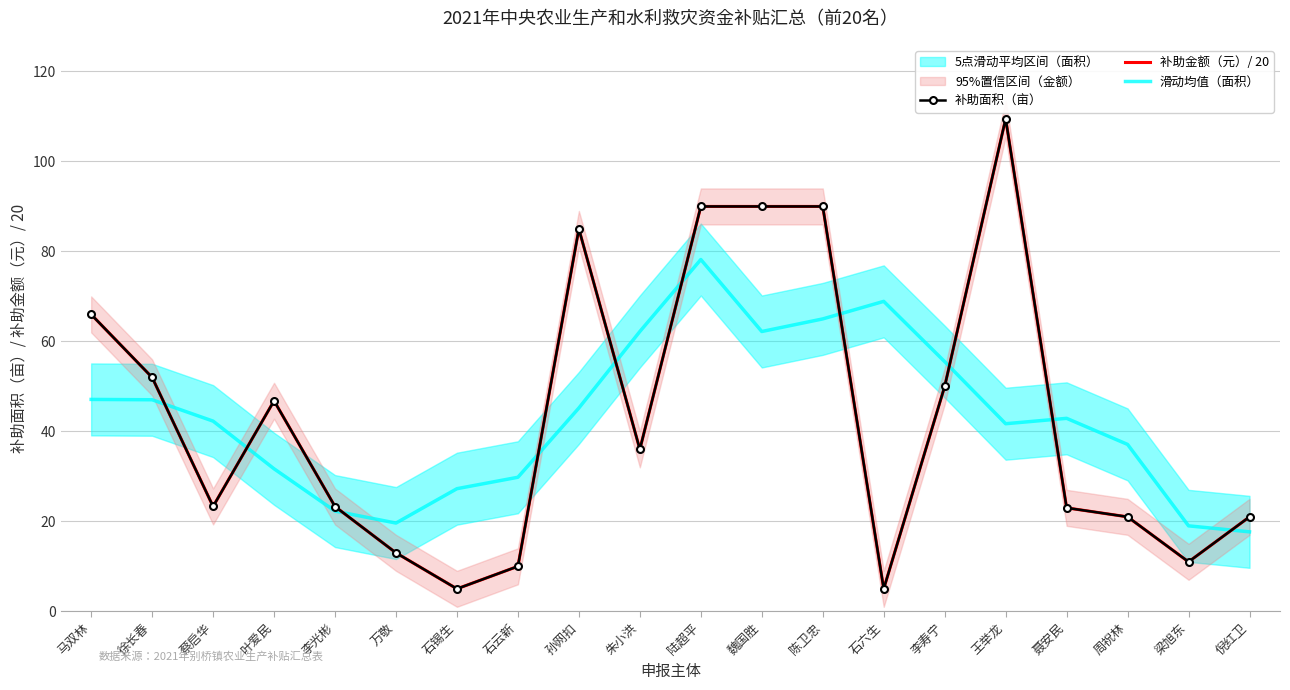

How many lines are shown in the chart?

3